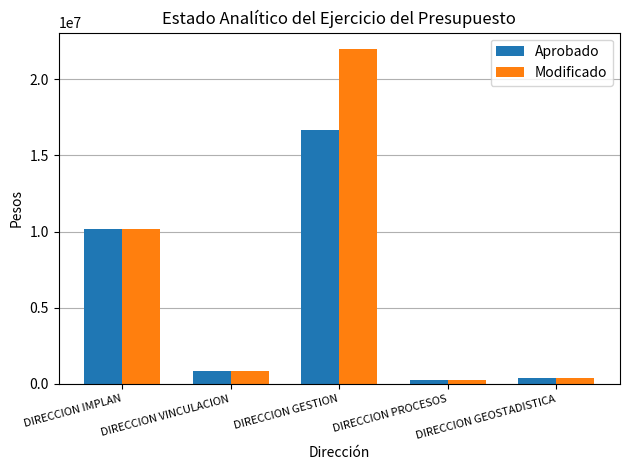

Read the Modificado value at DIRECCION PROCESOS.

255897.0